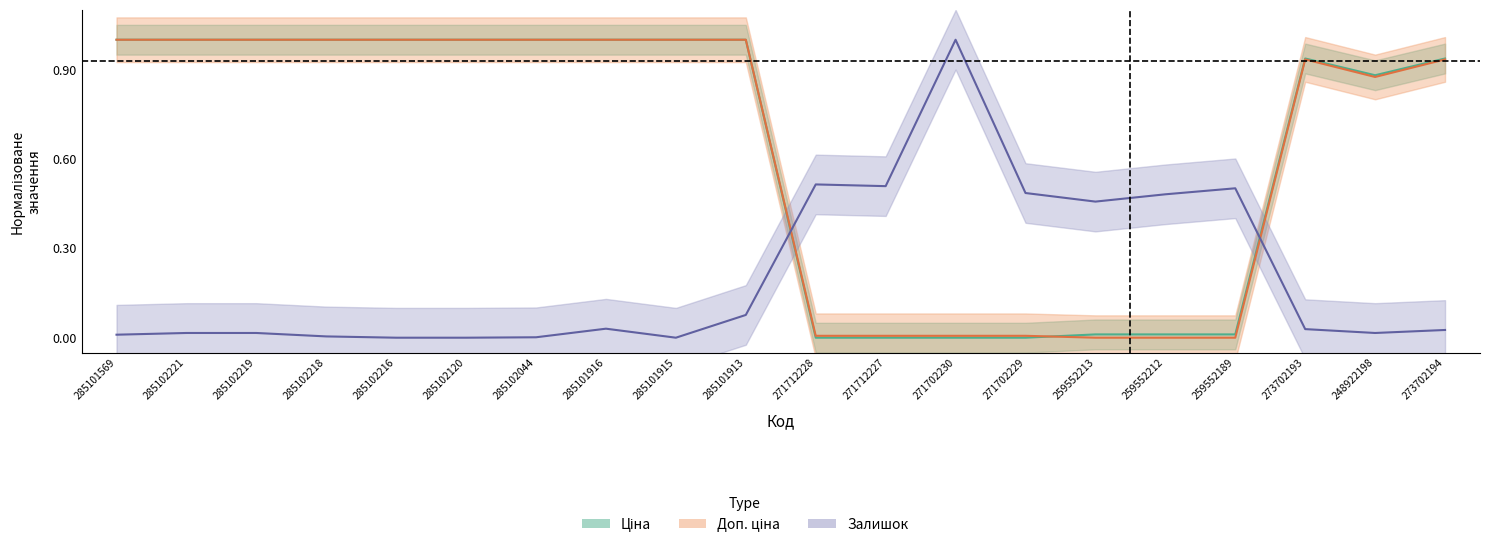

At how many categories does at least one series exceed 0?

20